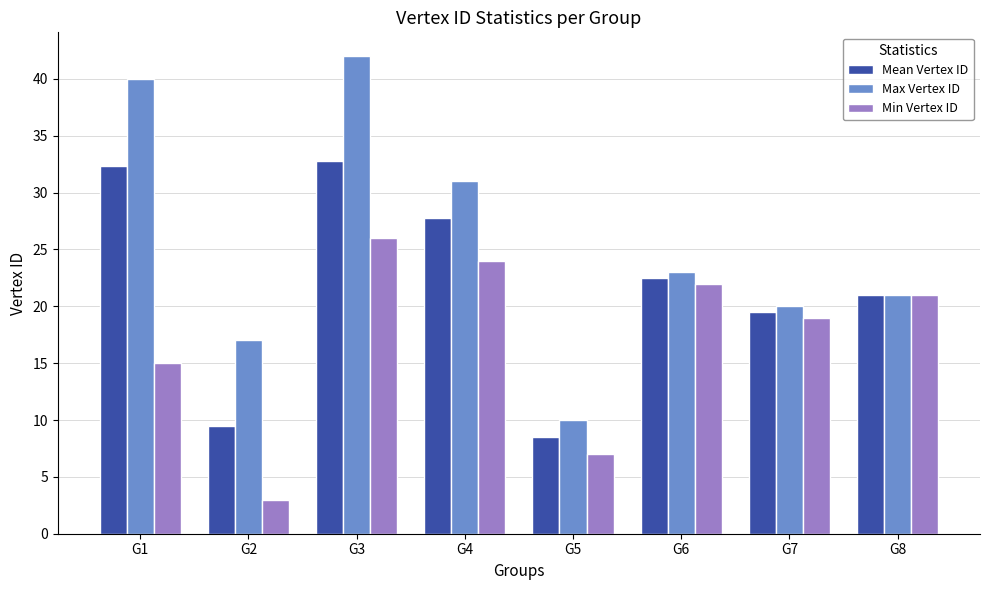

Read the Max Vertex ID value at G6.

23.0